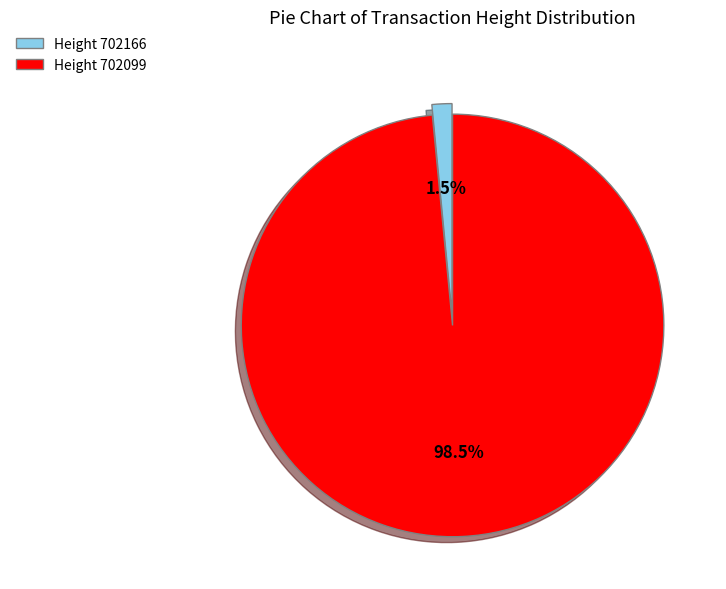

What percentage do Height 702099 and Height 702166 together represent?

100.0%